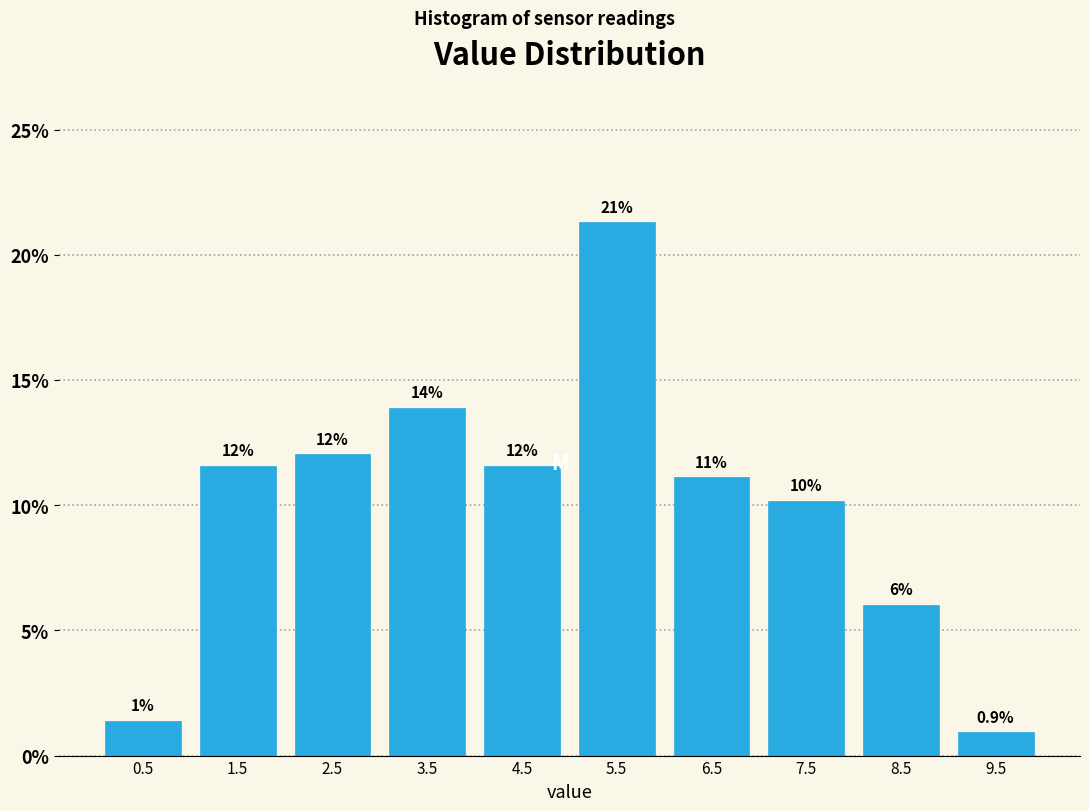

Over which range of the x-axis is the bar tallest?

5 to 6